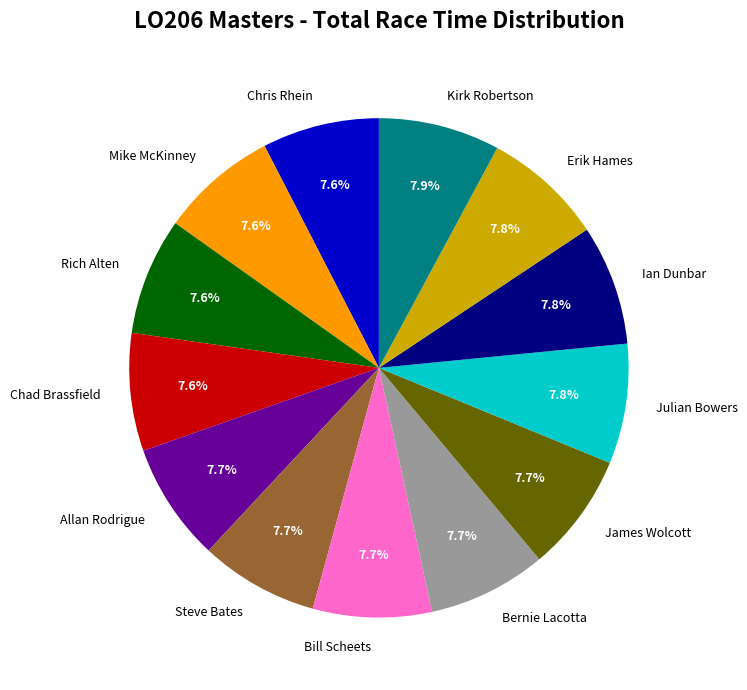

Does any single category account for the majority?

No